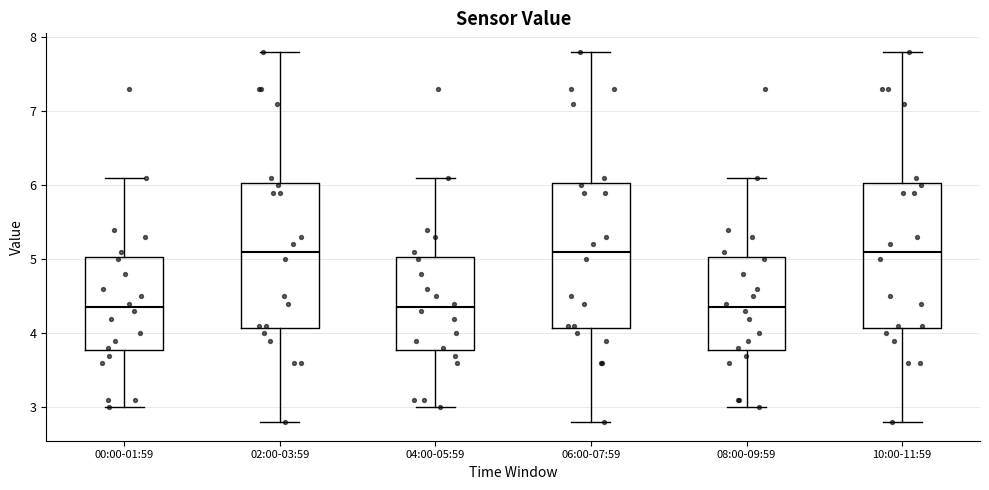

Where does the lower whisker of the box for 10:00-11:59 end on the y-axis? The values are not printed on the chart, so give them approximately, as read against the axis.

2.8